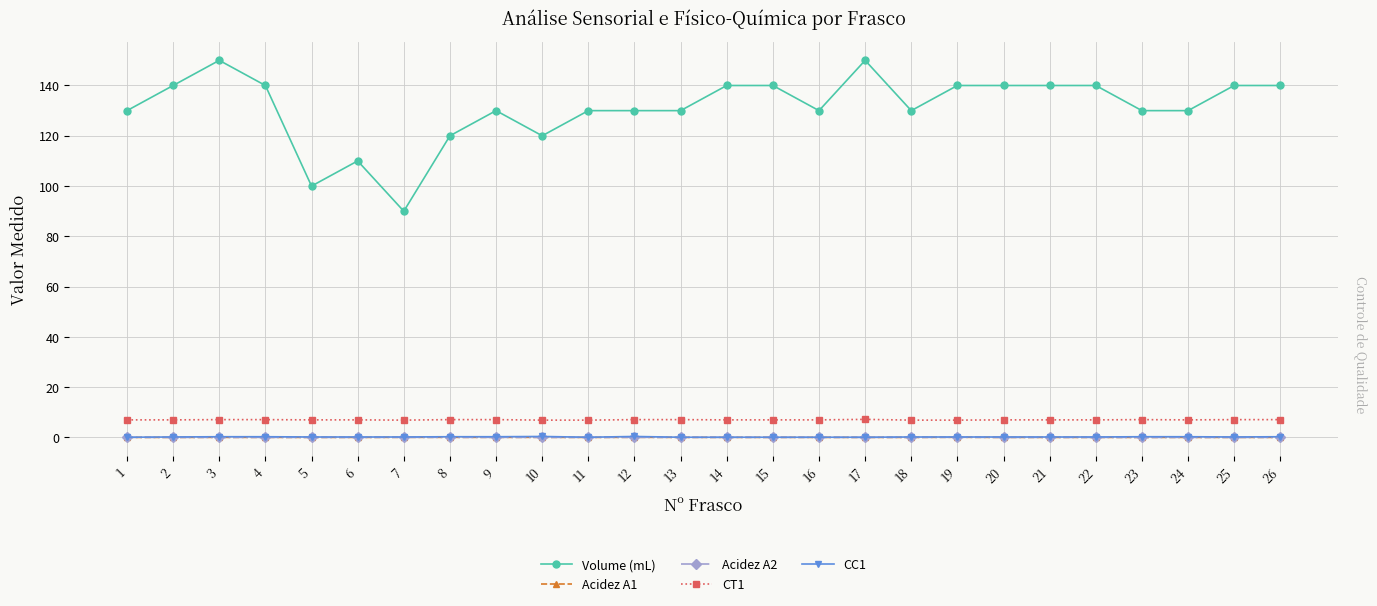

Is it true that Volume (mL) equals 70.7 at 14?

False